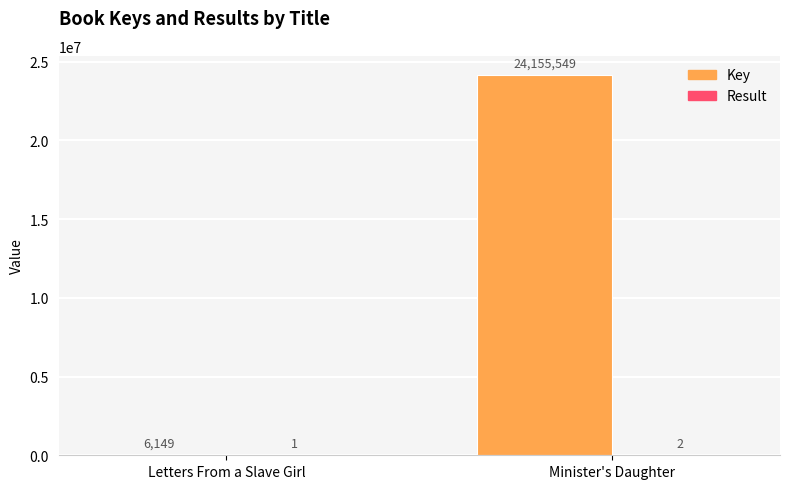

Which series has the largest total across all categories?

Key